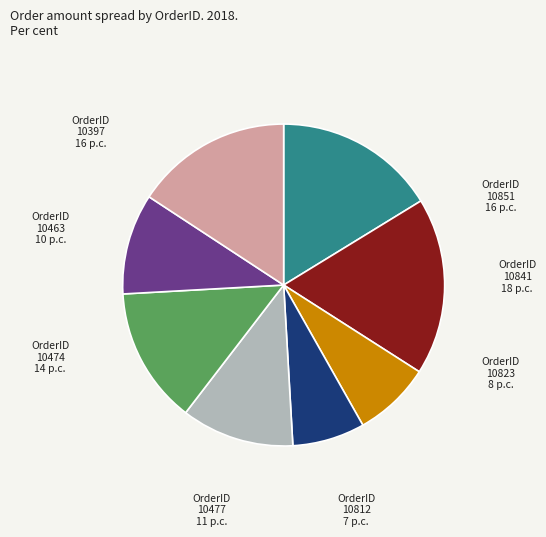

Is the sum of 10851 and 10474 greater than half?

No